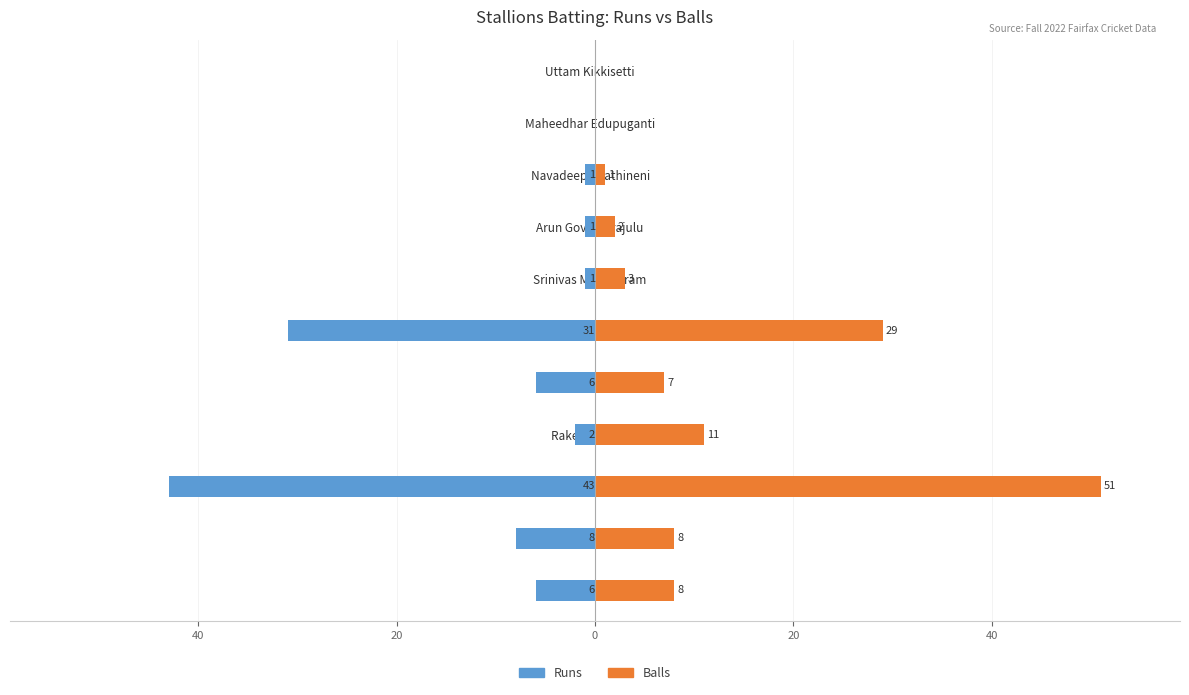

Between Manas Desai and Arun Govindarajulu, which series saw the biggest shift?

Balls